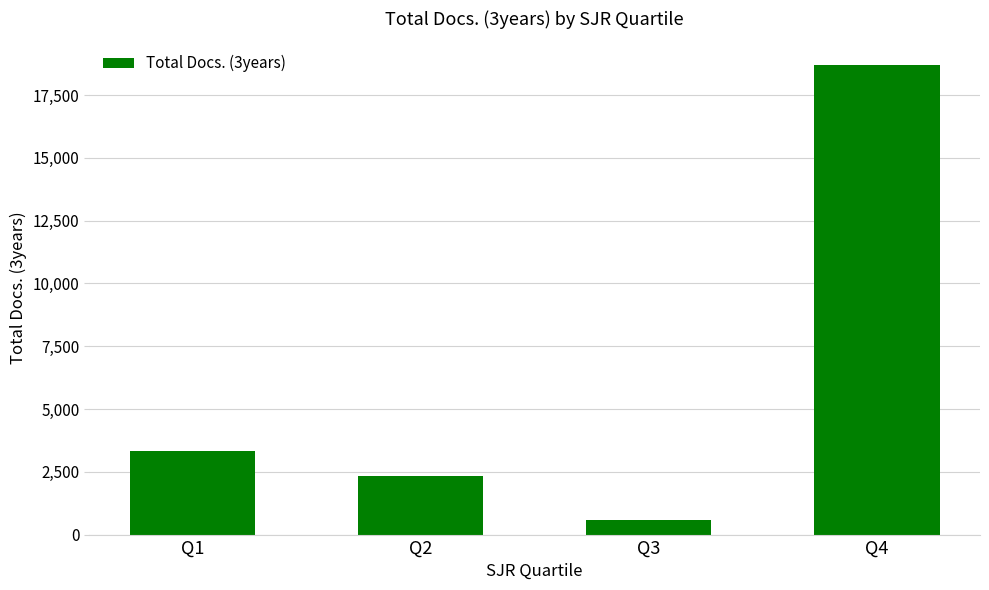

List the labels in order of value, largest first.

Q4, Q1, Q2, Q3